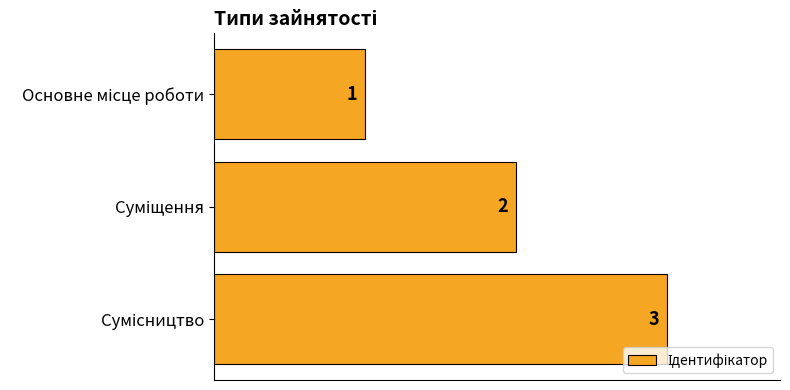

What is the maximum value shown in the chart?

3